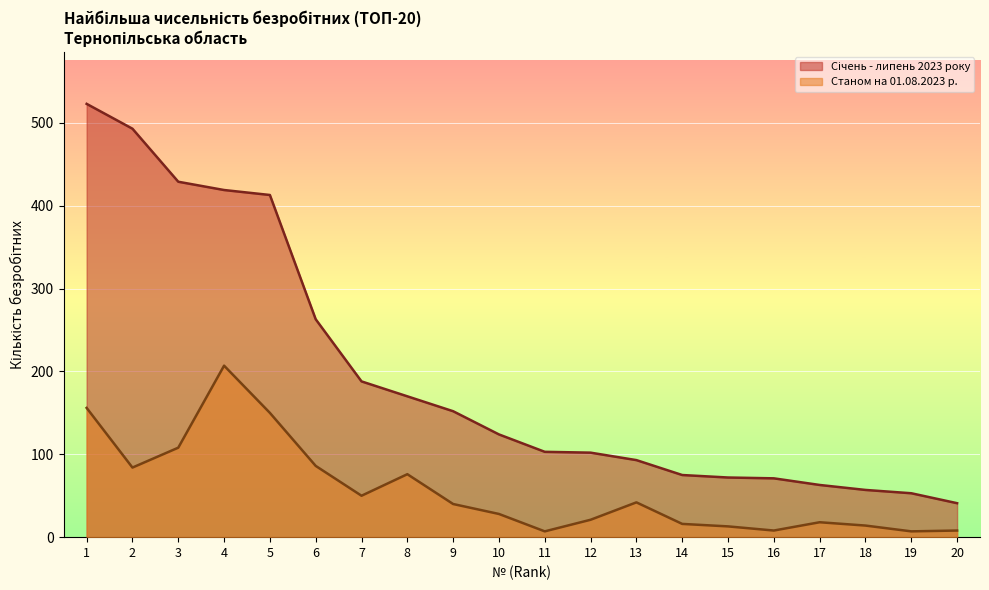

At 13, list the series in order from largest to smallest.

Січень - липень 2023 року, Станом на 01.08.2023 р.